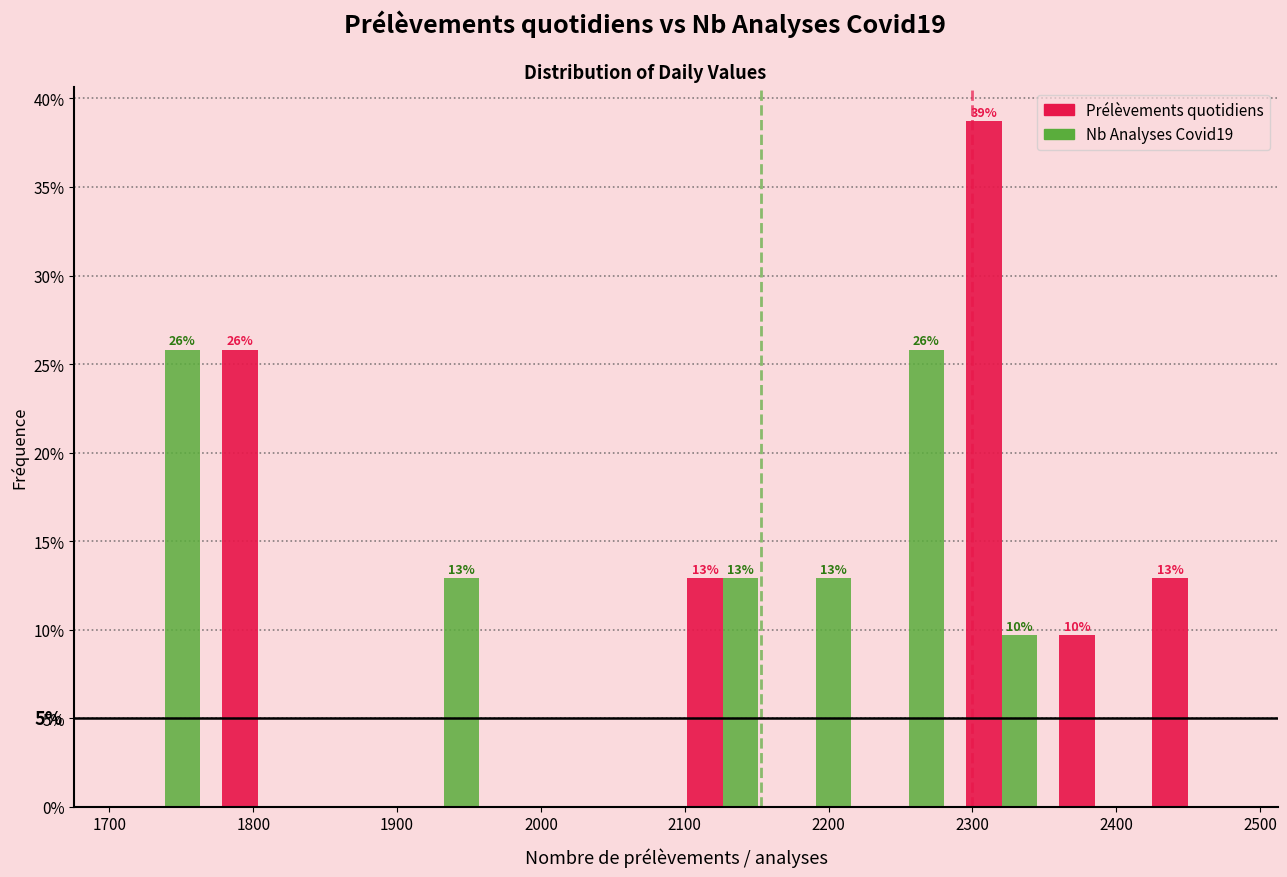

In the Prélèvements quotidiens series, which range on the x-axis has the tallest bar?

2290 to 2350